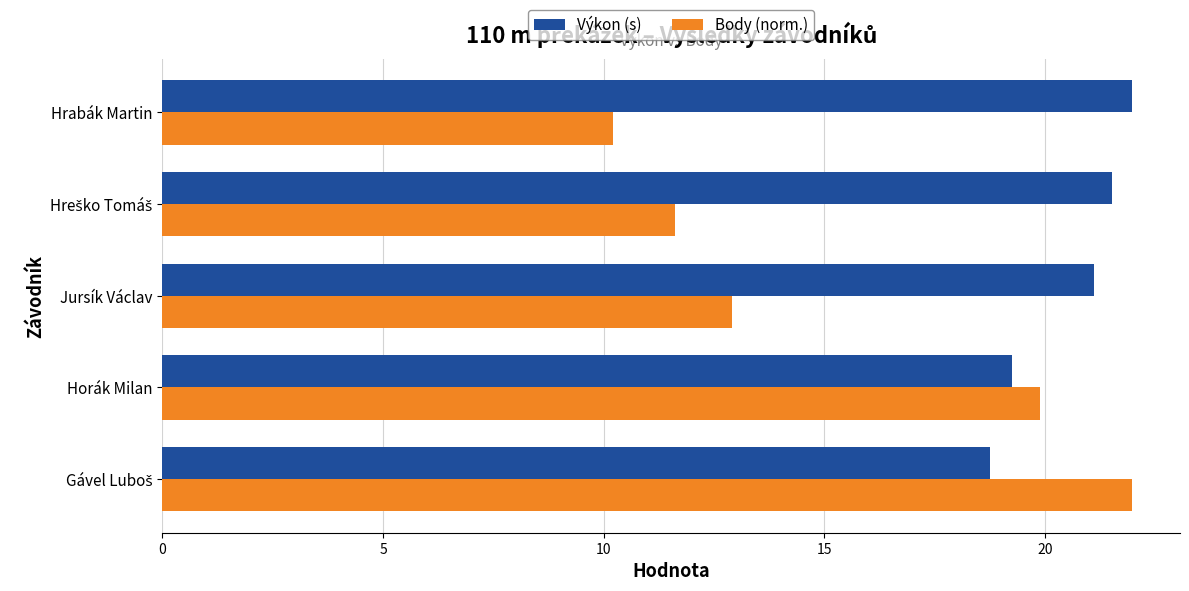

Is it true that Výkon (s) equals 21.1 at Jursík Václav?

True